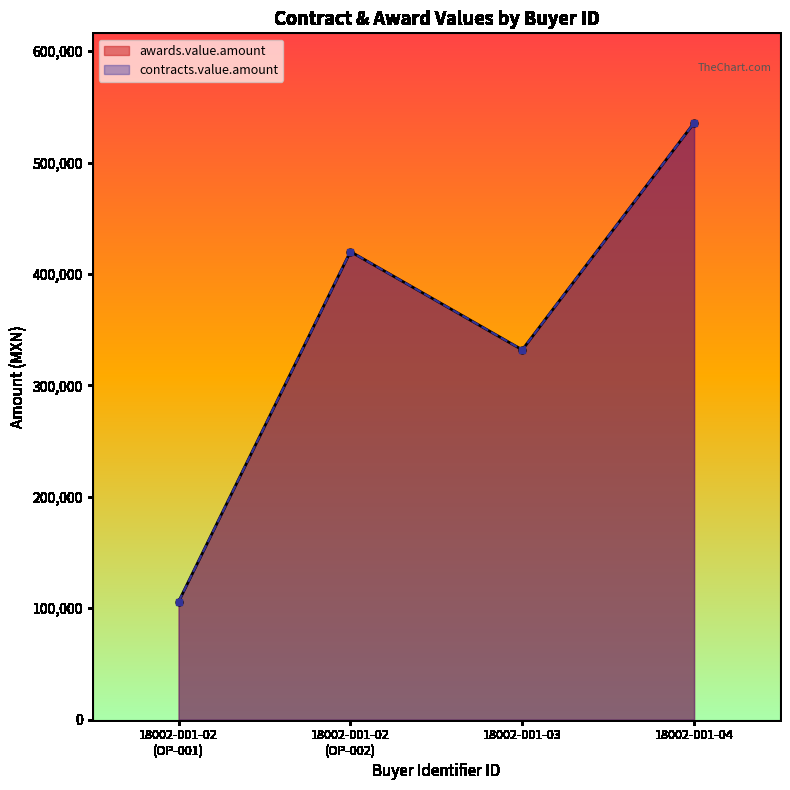

List the series in order of their peak value, highest first.

awards.value.amount, contracts.value.amount